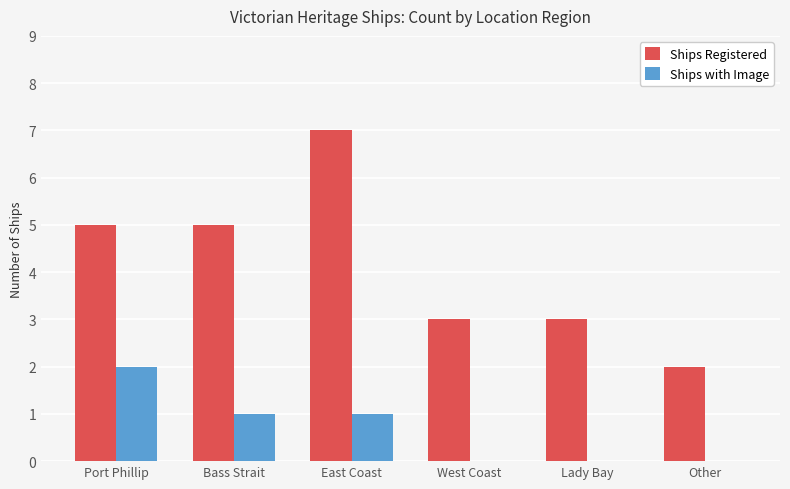

Between West Coast and Other, which series saw the biggest shift?

Ships Registered